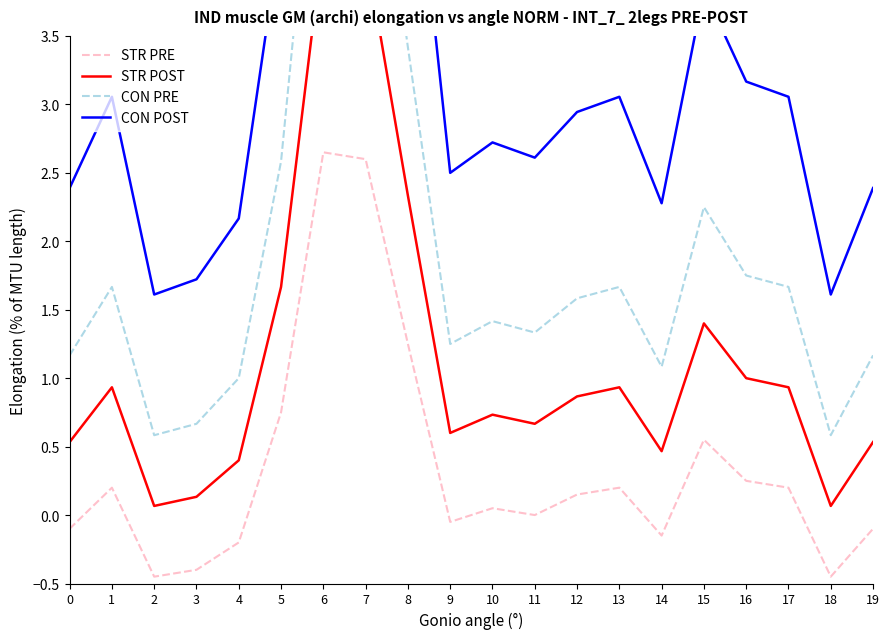

The value of STR PRE at 0 is -0.1. True or false?

True